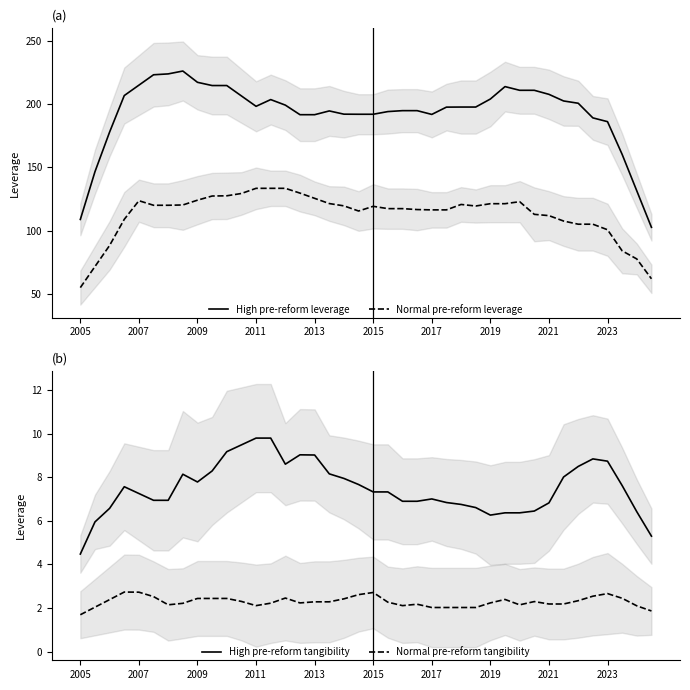

What is the average value of the Normal pre-reform leverage series?

112.7